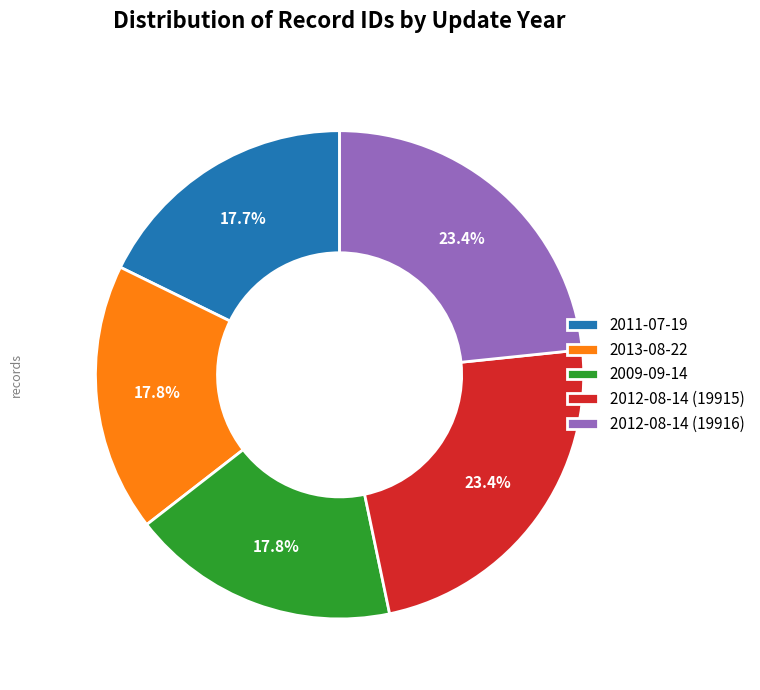

The 2012-08-14 (19916) slice represents 11% of the pie. True or false?

False